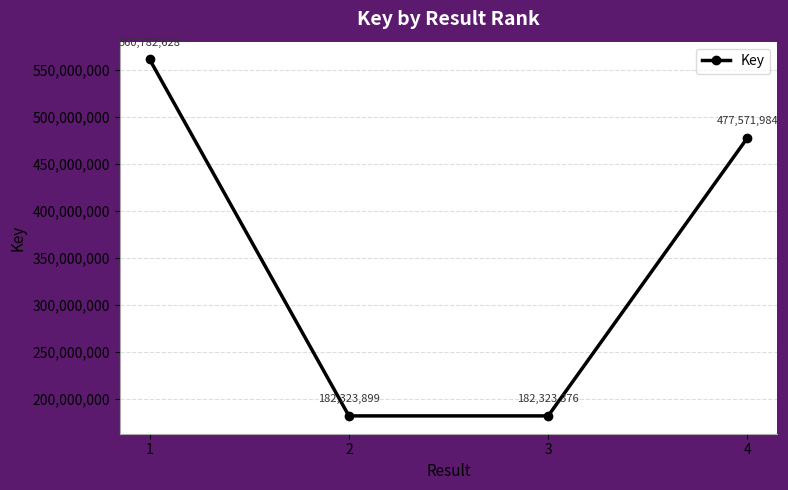

Rank the categories by value from lowest to highest.

3, 2, 4, 1